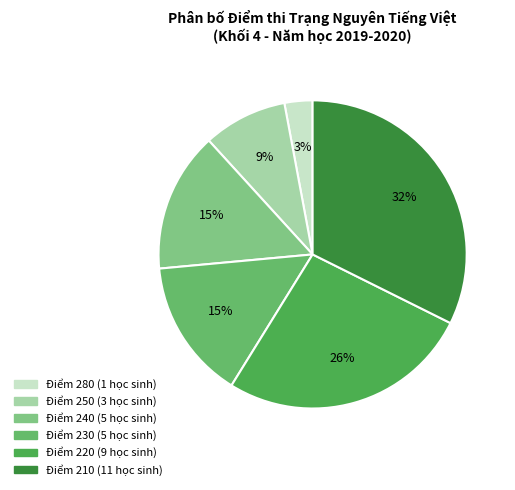

How many segments does this pie chart have?

6